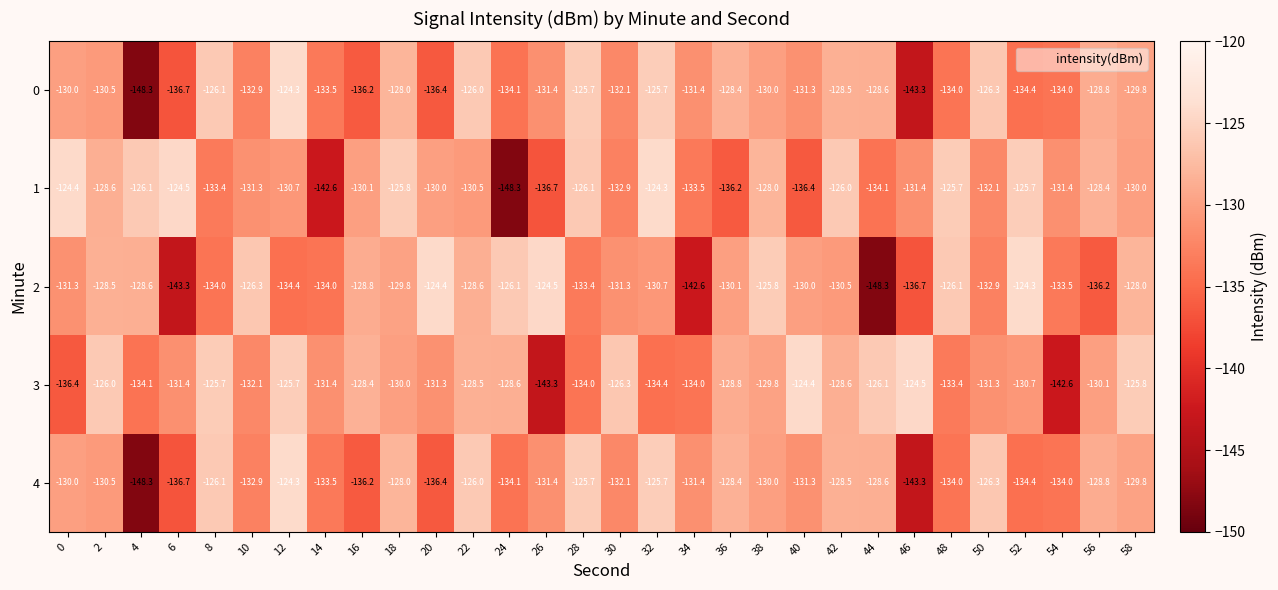

What is the minimum value for 4?

-148.3